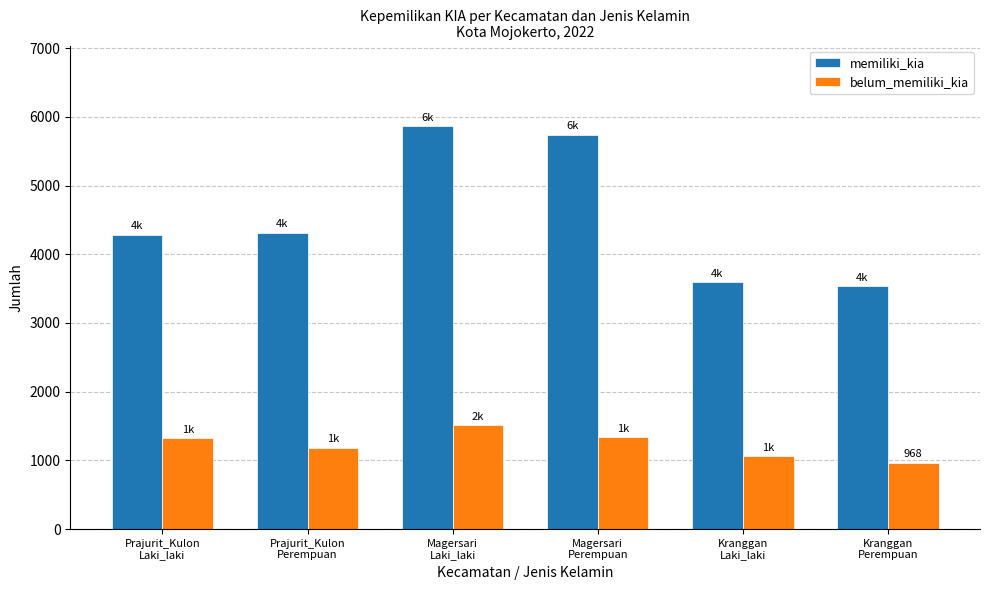

Which series has the widest spread of values?

memiliki_kia